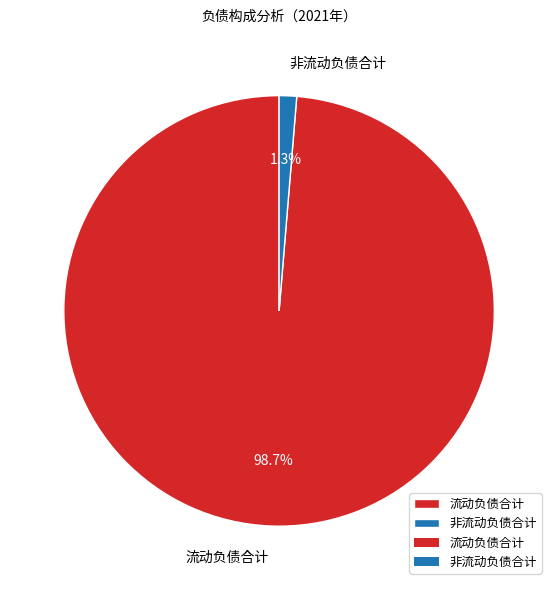

Between 非流动负债合计 and 流动负债合计, which is larger?

流动负债合计